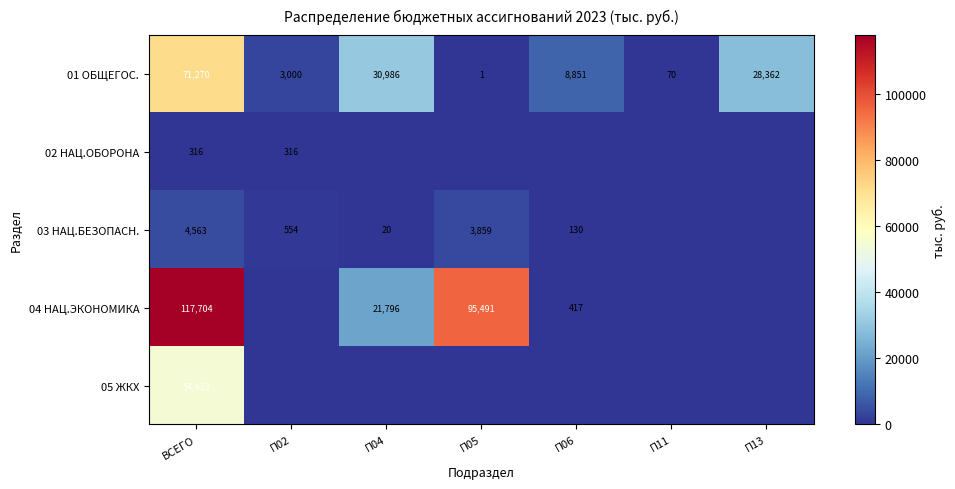

How many distinct data groups are displayed?

5